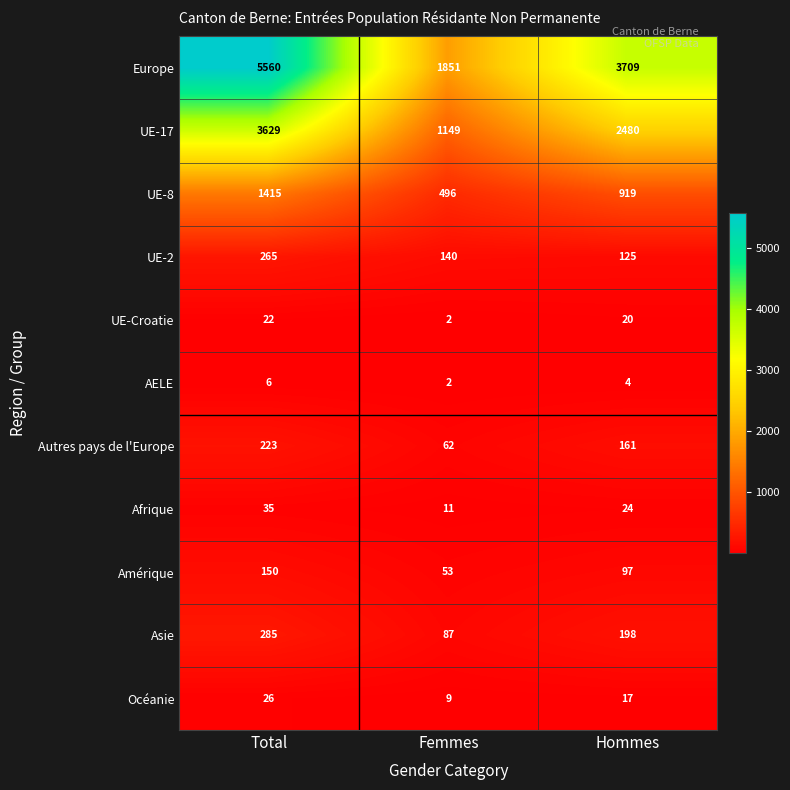

How many series are shown in this chart?

11